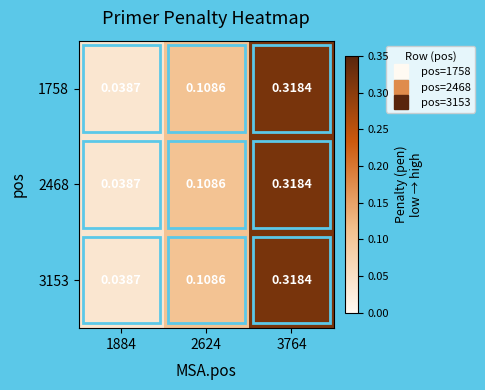

Is the value of 1758 at 2624 greater than the value of 3153 at 1884?

Yes